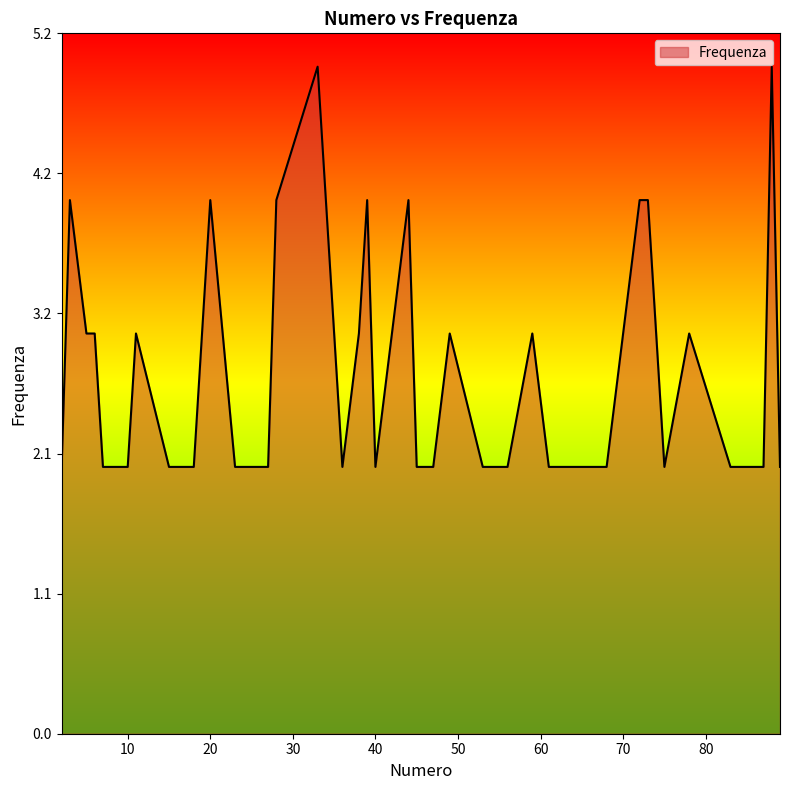

What is the greatest value displayed?

5